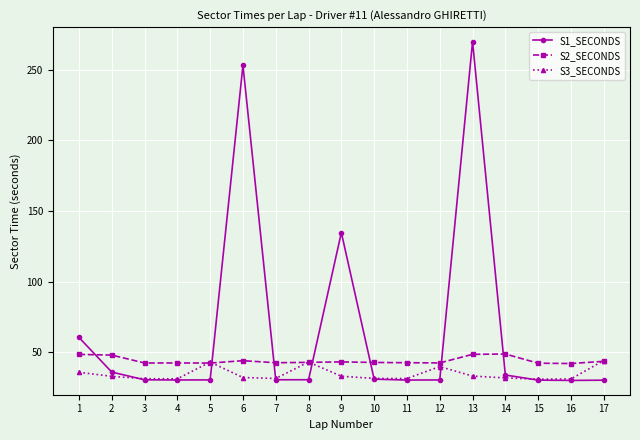

What is the difference between the highest and lowest values at 8?

12.5